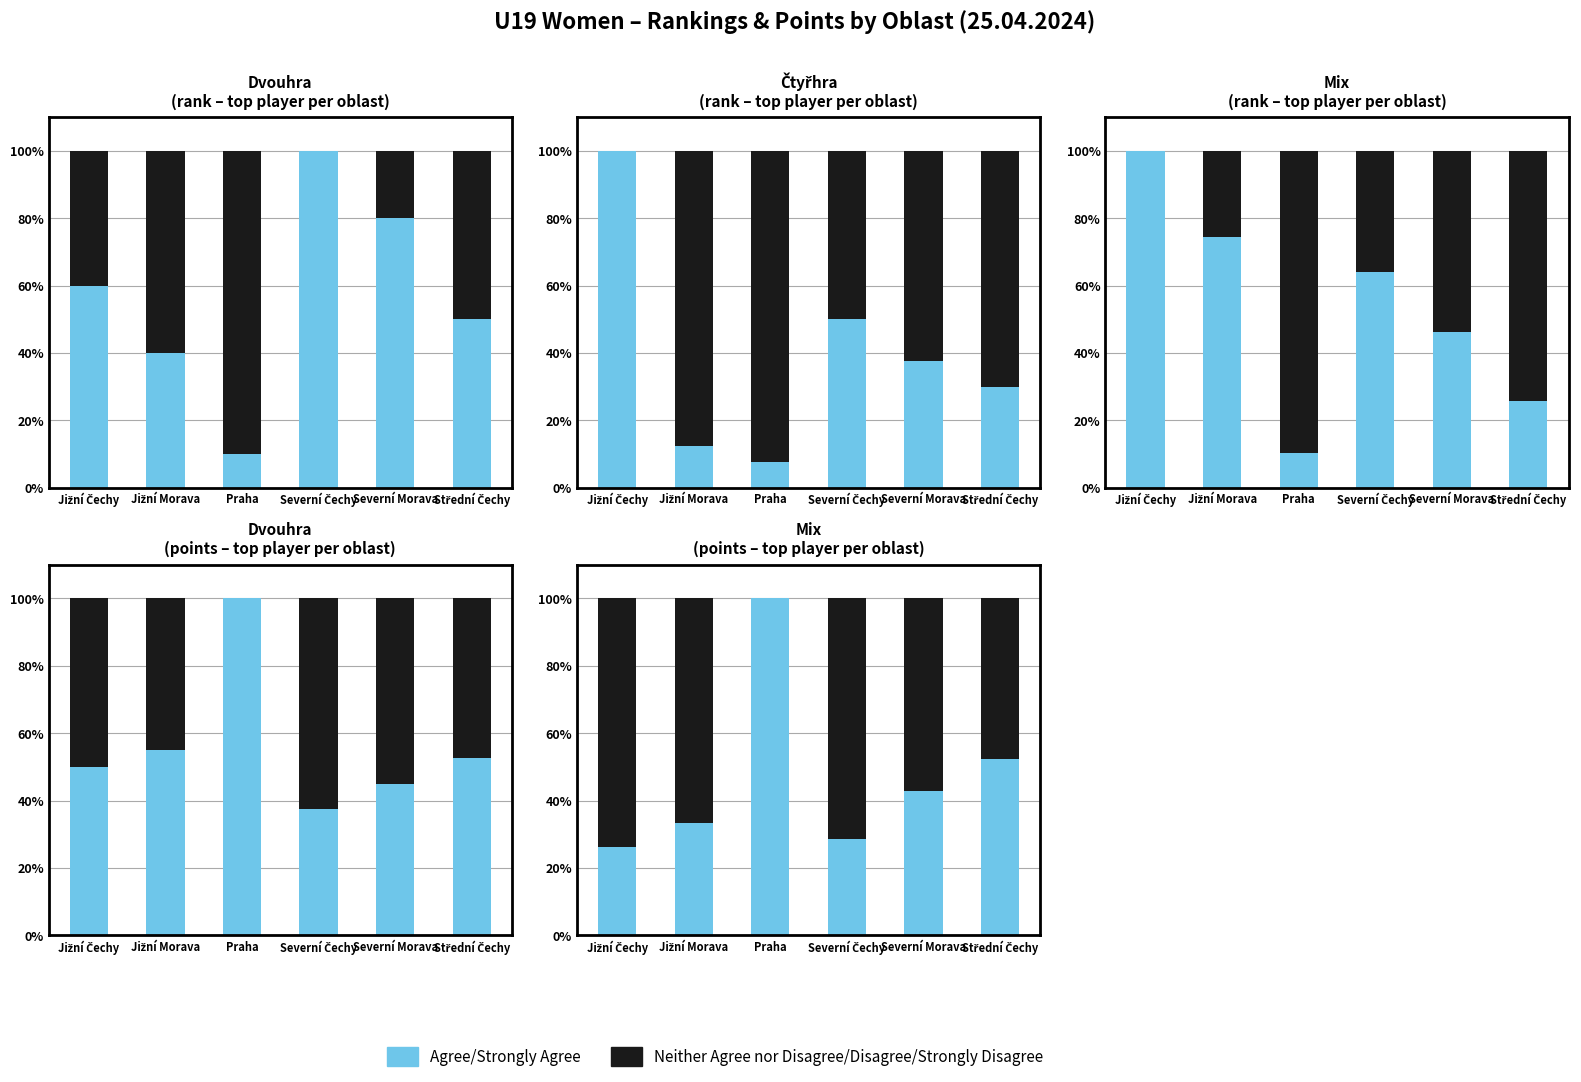

What position from the right is Jižní Morava?

5